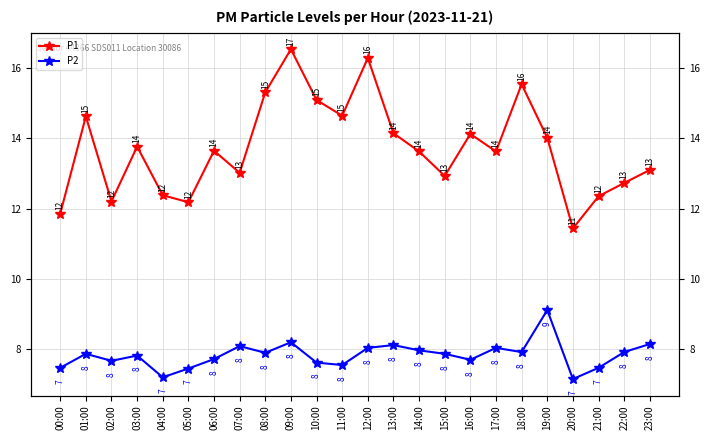

Rank the categories by P1 value from highest to lowest.

09:00, 12:00, 18:00, 08:00, 10:00, 11:00, 01:00, 13:00, 16:00, 19:00, 03:00, 06:00, 14:00, 17:00, 23:00, 07:00, 15:00, 22:00, 04:00, 21:00, 02:00, 05:00, 00:00, 20:00